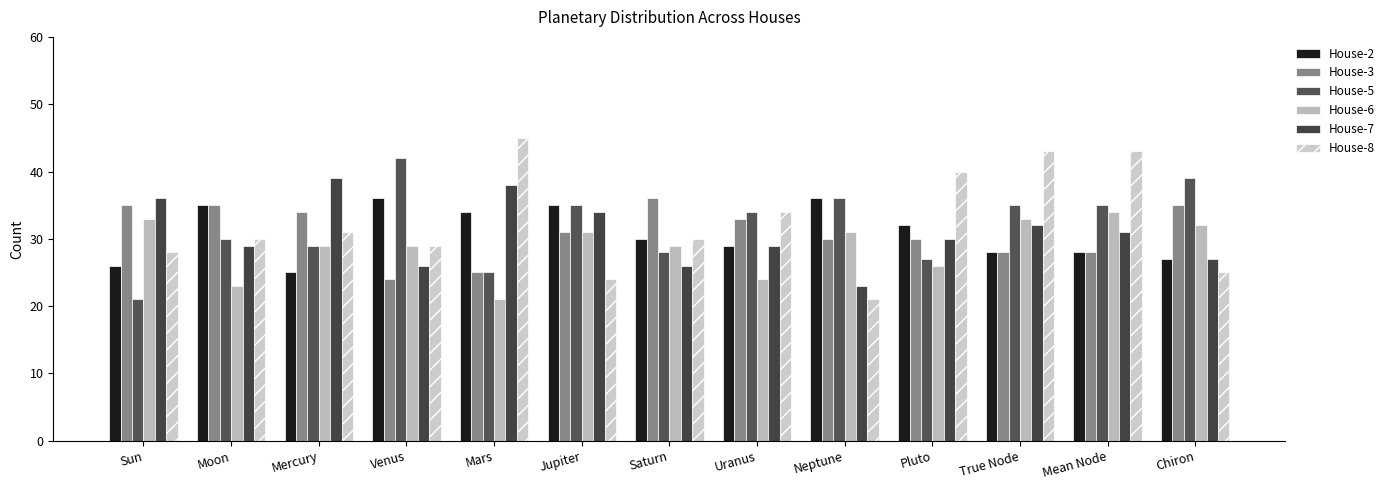

Which series has the widest spread of values?

House-8